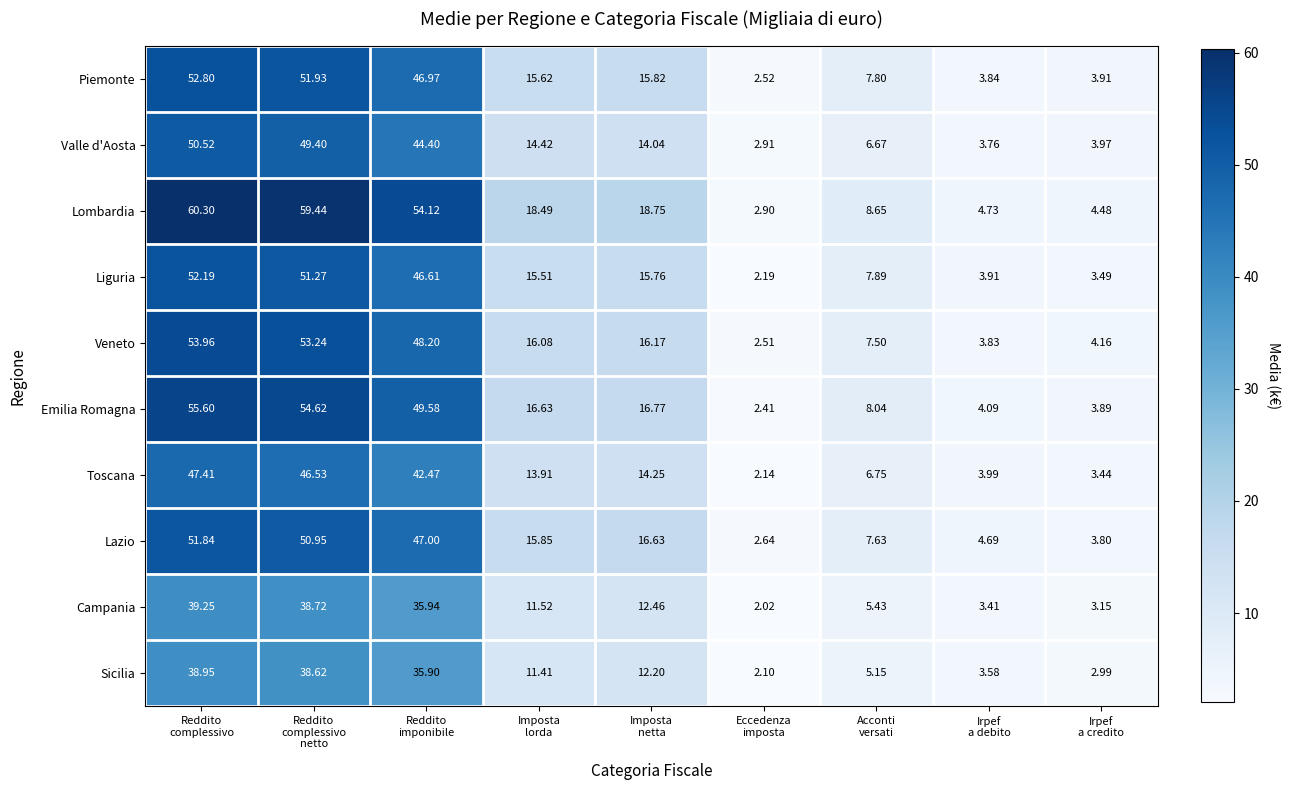

Which series has the widest spread of values?

Lombardia